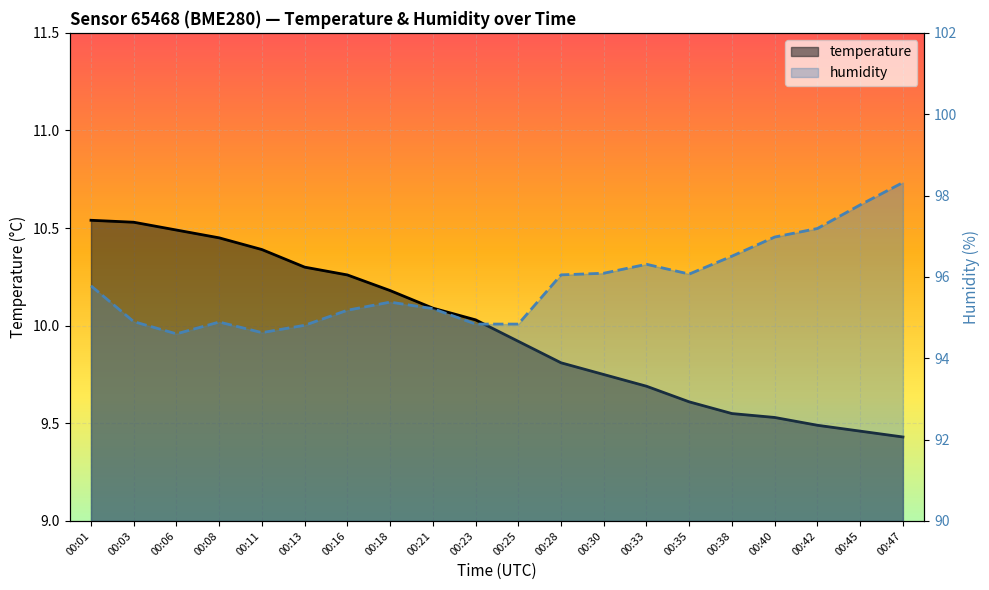

List the labels in order of temperature value, smallest first.

00:47, 00:45, 00:42, 00:40, 00:38, 00:35, 00:33, 00:30, 00:28, 00:25, 00:23, 00:21, 00:18, 00:16, 00:13, 00:11, 00:08, 00:06, 00:03, 00:01